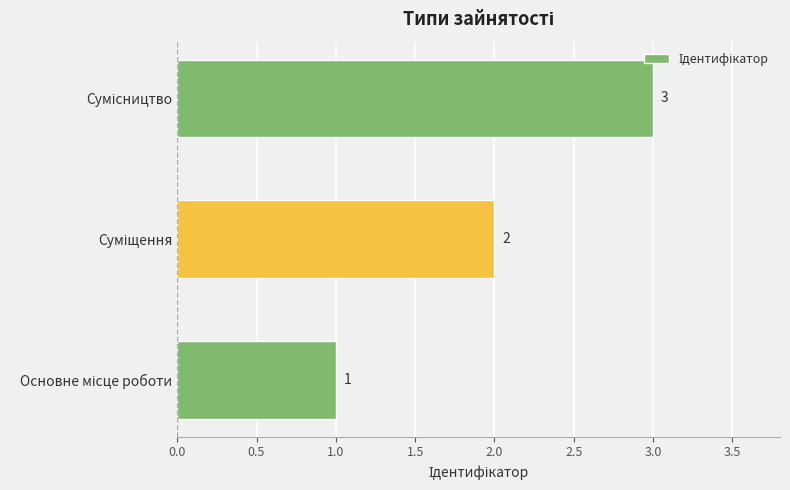

How many values are between 1 and 3?

3